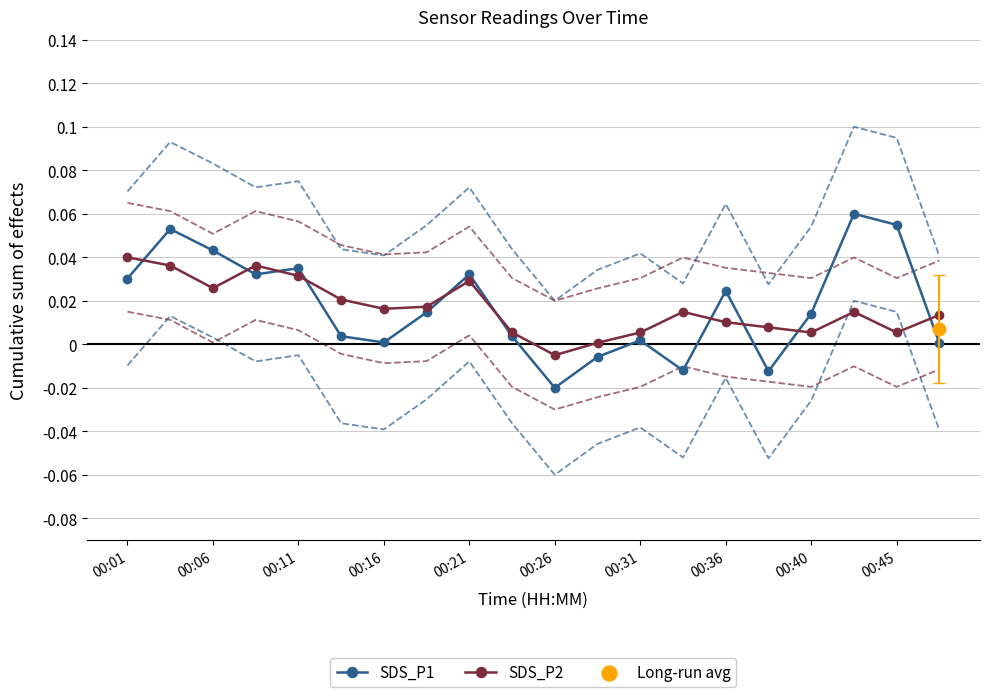

Which series has the largest total across all categories?

SDS_P1